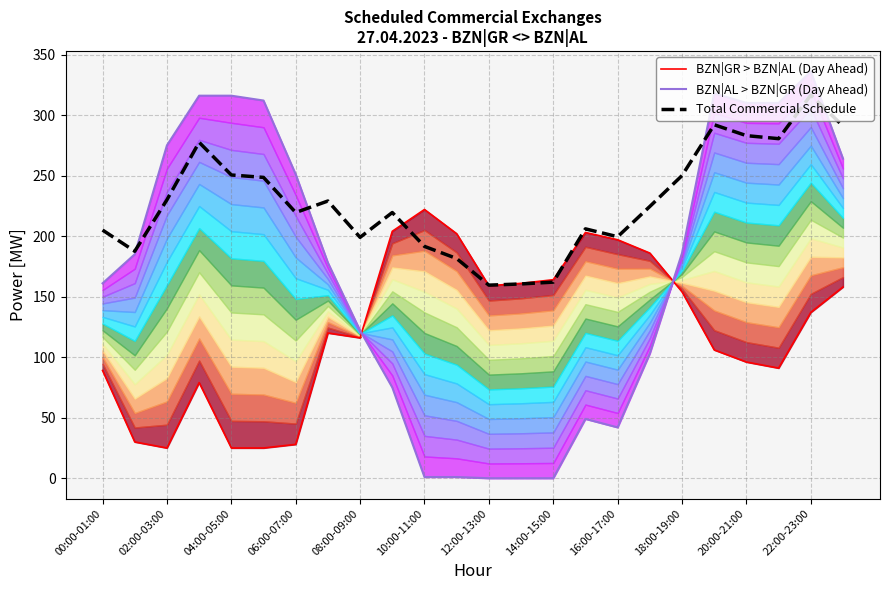

How many distinct data groups are displayed?

3